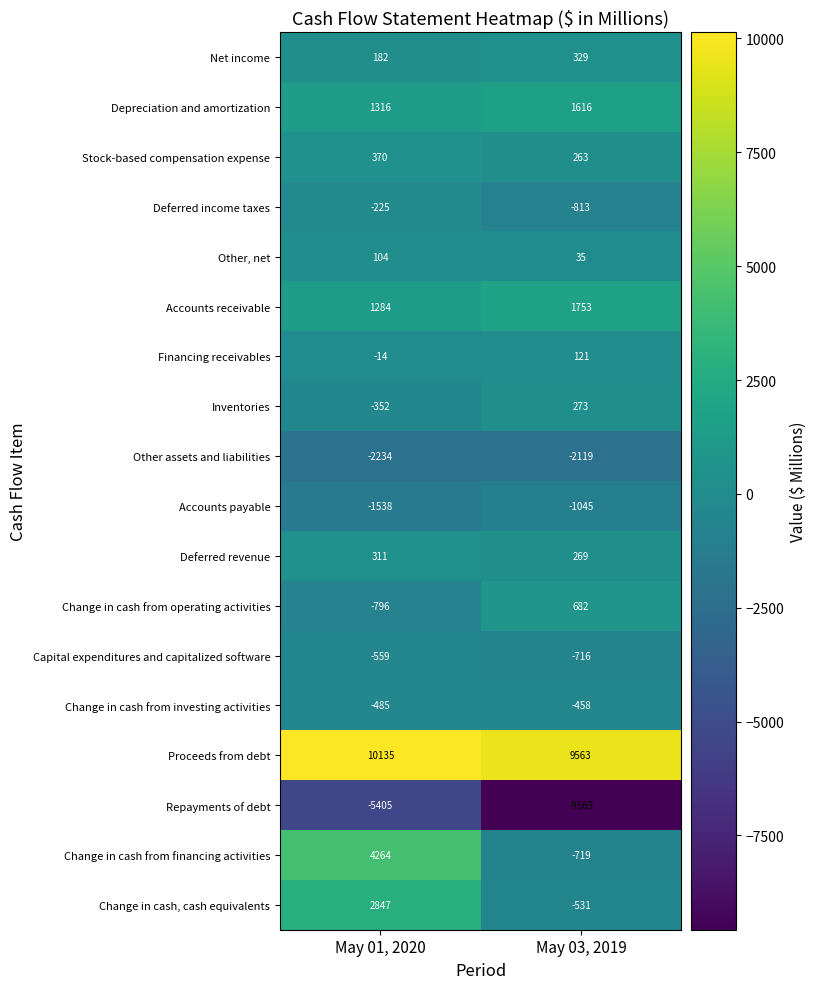

The value of Other, net at May 01, 2020 is 38. True or false?

False